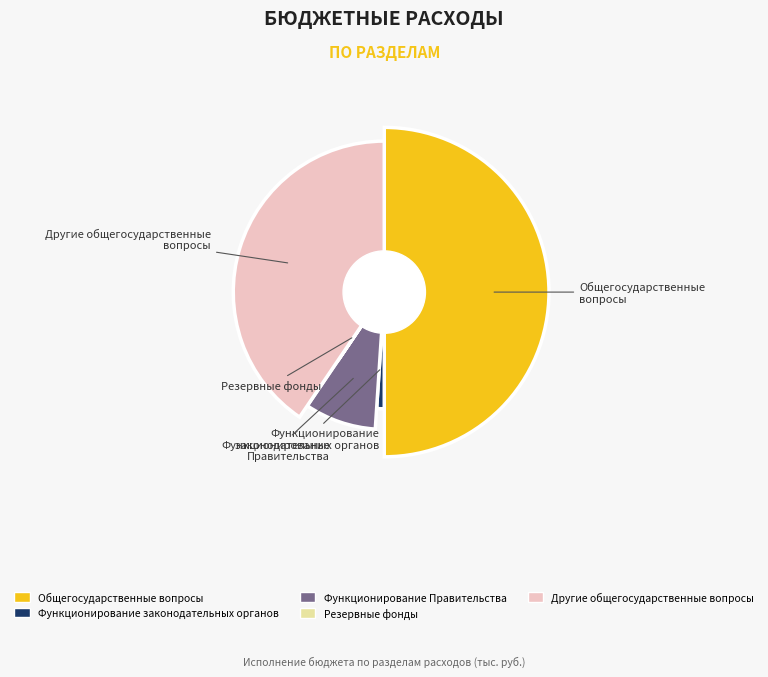

Does any single category account for the majority?

No